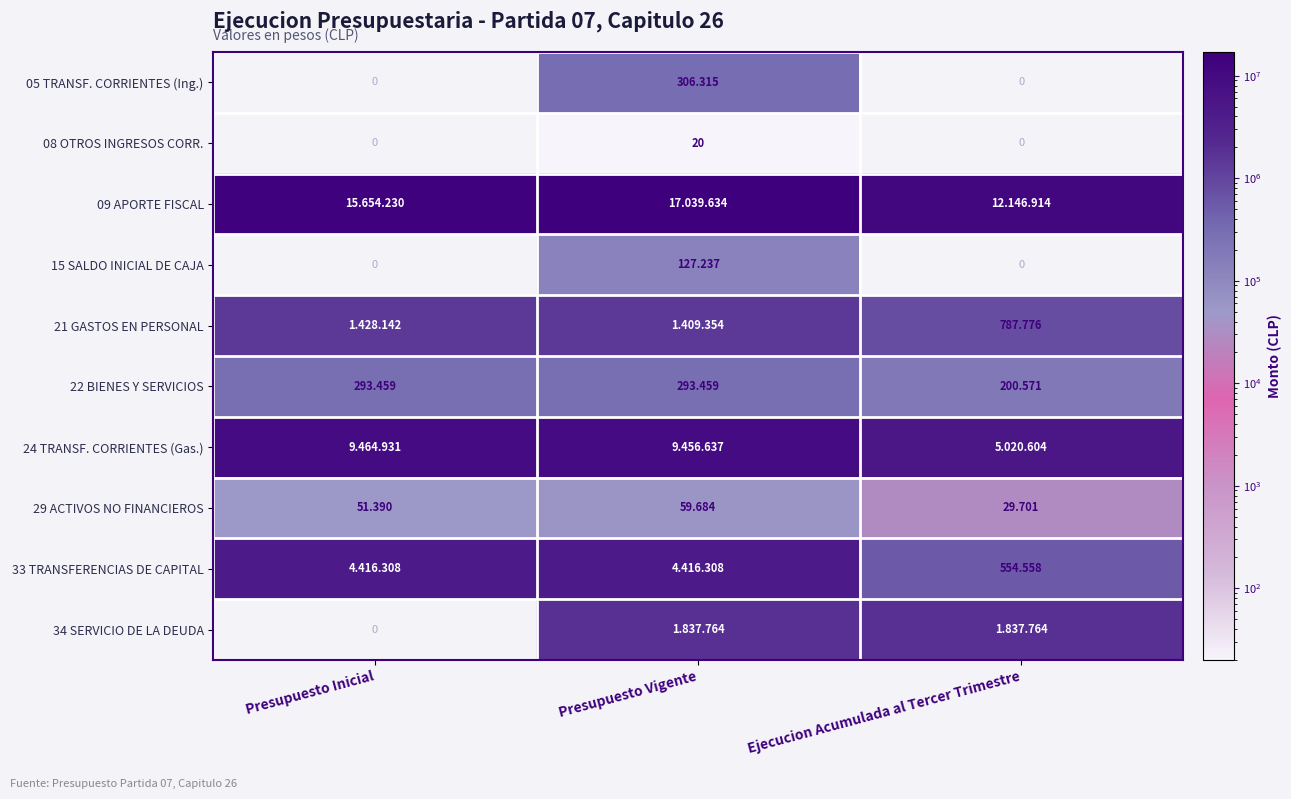

At which label is 22 BIENES Y SERVICIOS closest to 247?

Ejecucion Acumulada al Tercer Trimestre